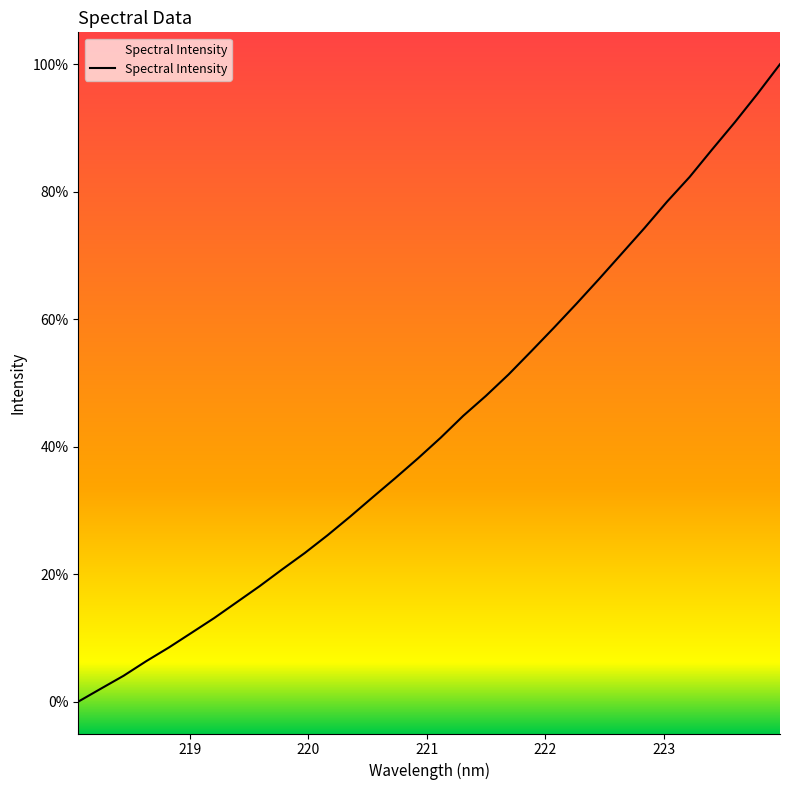

Is this an area chart (filled region under the line)?

Yes